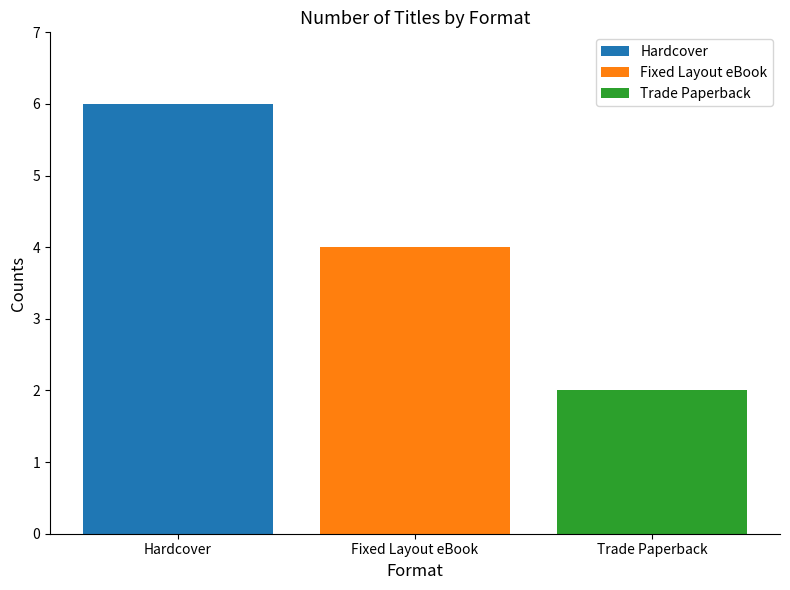

What is the approximate value of Fixed Layout eBook at Fixed Layout eBook?

4